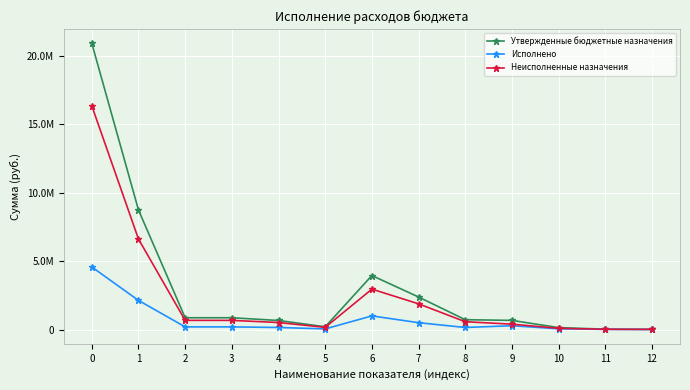

Does the chart display data point markers on the line(s)?

Yes